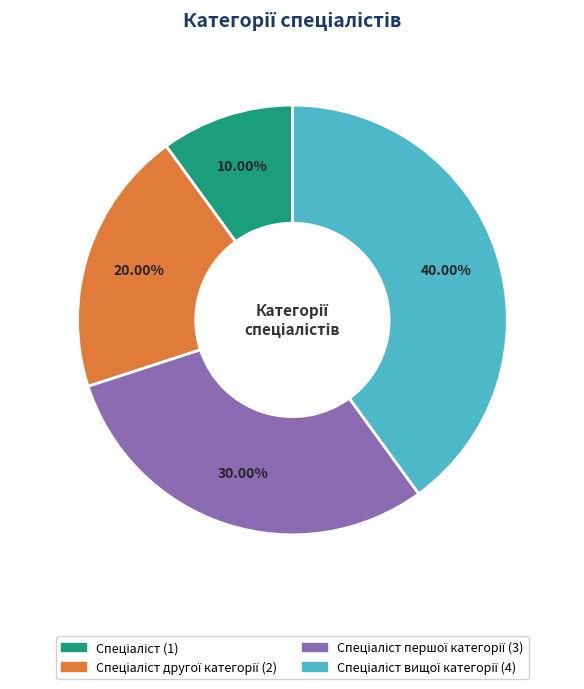

Is there a majority slice in this chart?

No